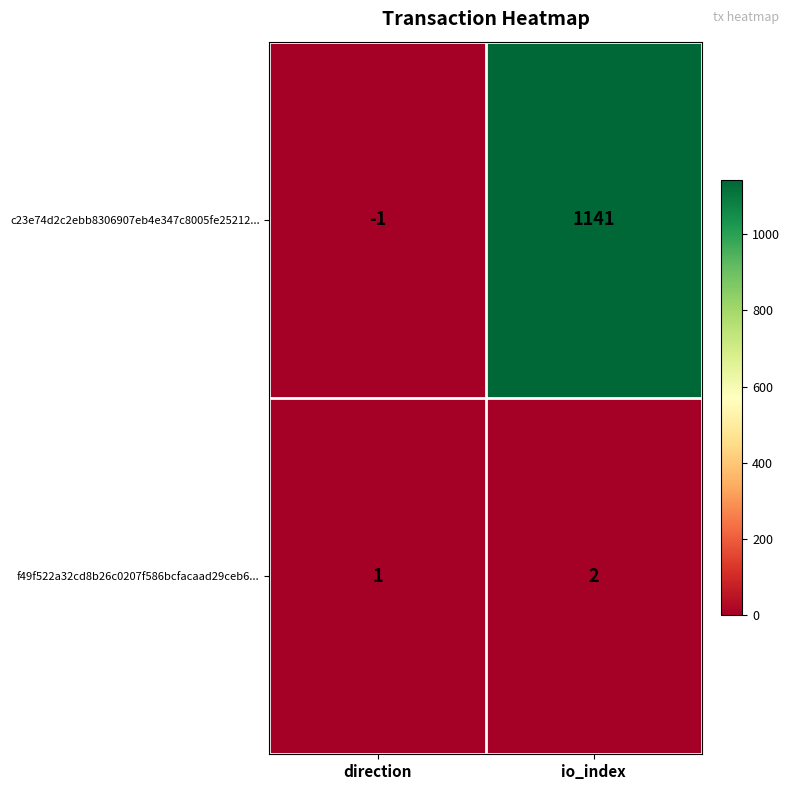

Count the number of categories in the chart.

2